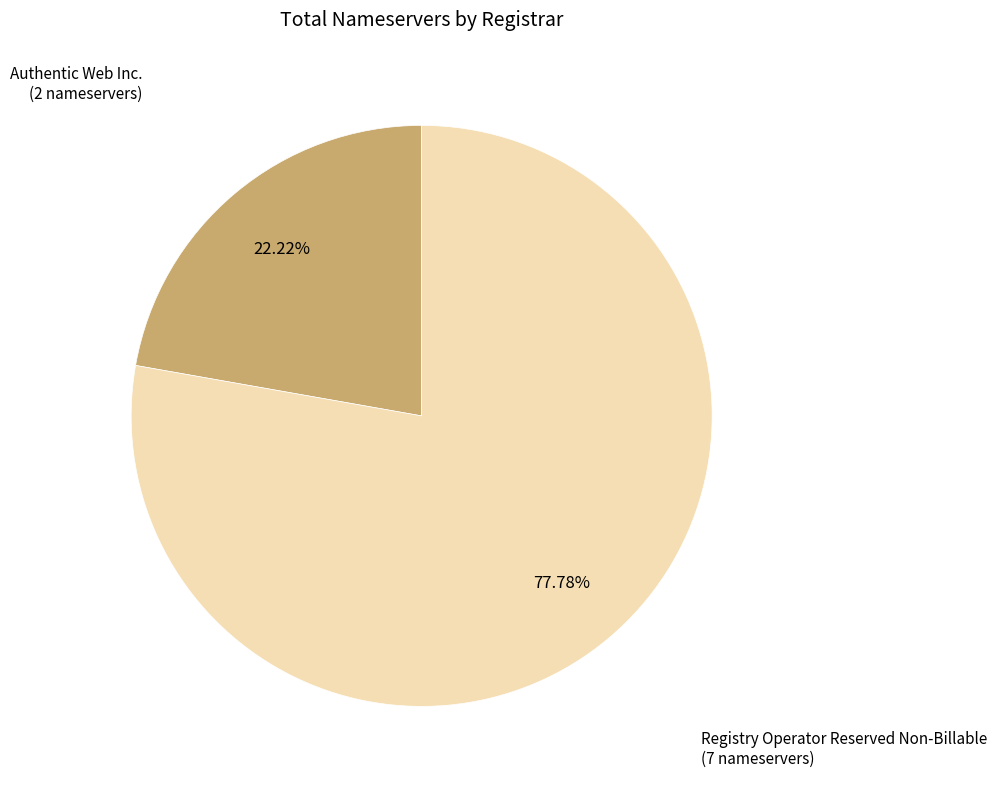

How many slices are in this pie chart?

2